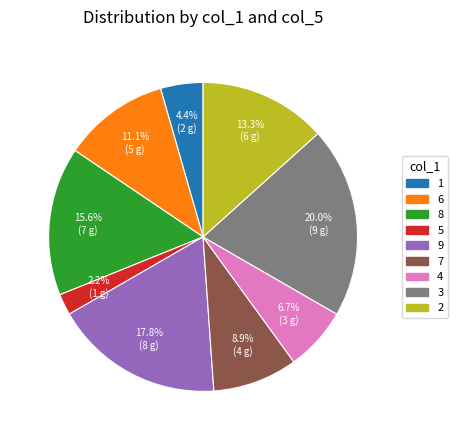

Rank the categories by value from highest to lowest.

3, 9, 8, 2, 6, 7, 4, 1, 5